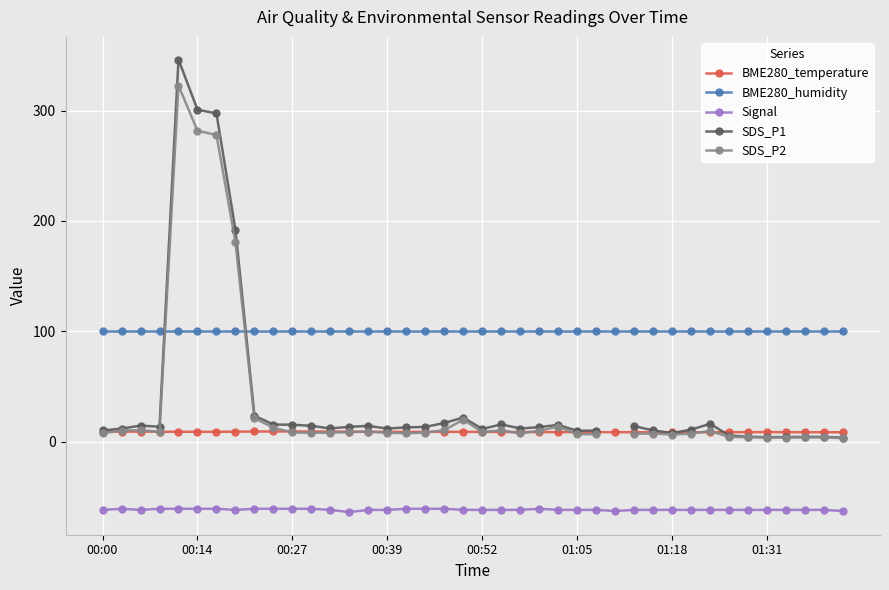

Between 21 and 13, which is larger?

13